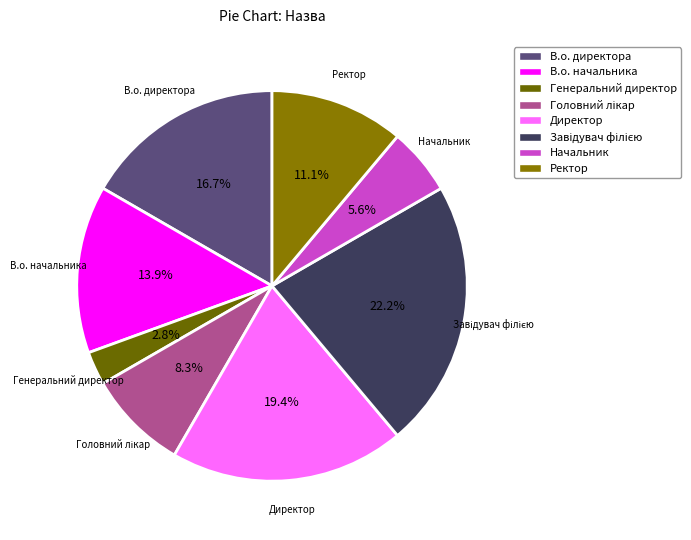

Does any single category account for the majority?

No